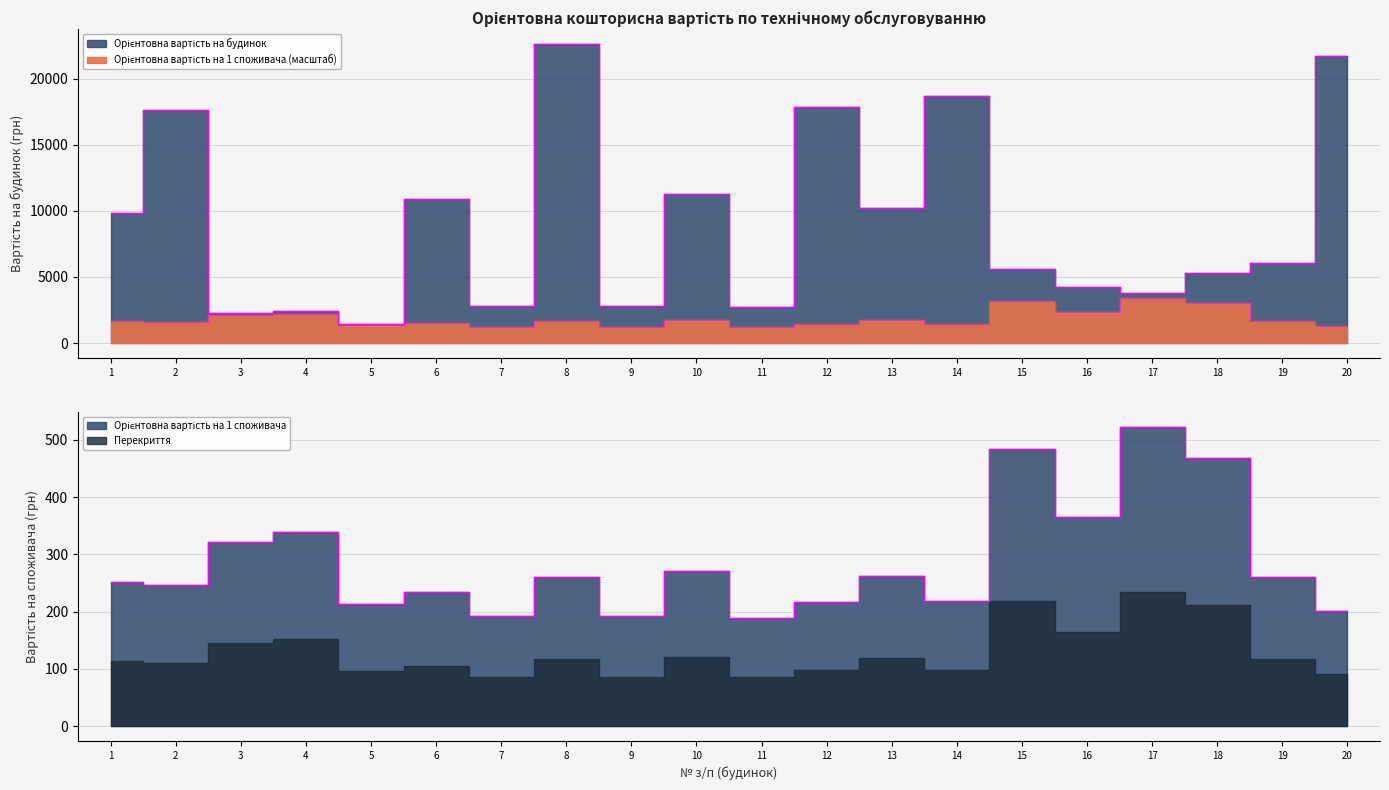

Is it true that Орієнтовна вартість на 1 споживача equals 3515.2 at 4?

False